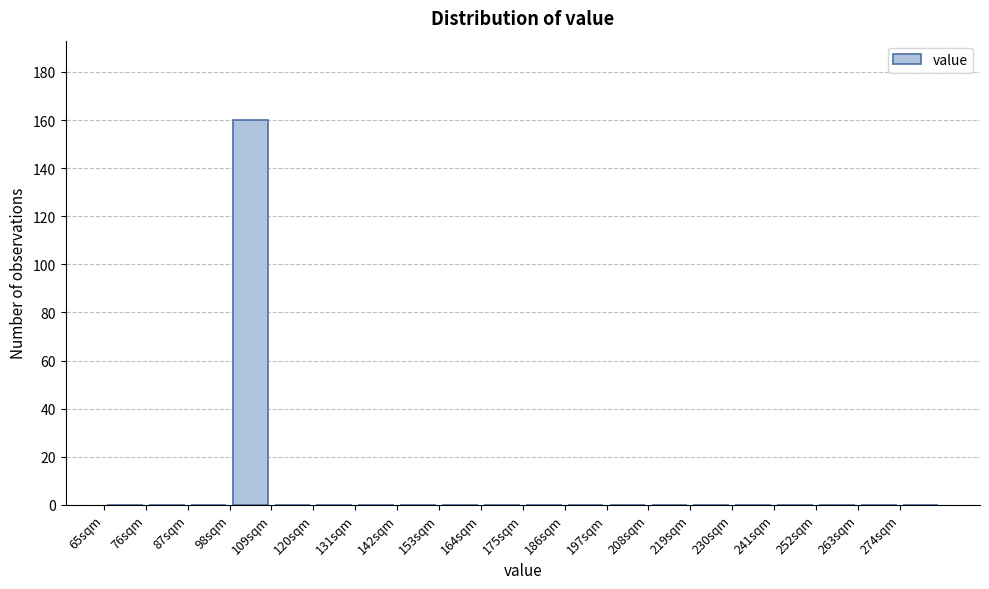

Reading left to right, list every bar in this chart as the range it spans on the x-axis followed by its height. Neither the bar edges nor the heights are printed on the chart, so give them approximately, as read against the axes.

65 to 76: 0
76 to 87: 0
87 to 98: 0
98 to 109: 160
109 to 120: 0
120 to 131: 0
131 to 142: 0
142 to 153: 0
153 to 164: 0
164 to 175: 0
175 to 186: 0
186 to 197: 0
197 to 208: 0
208 to 219: 0
219 to 230: 0
230 to 241: 0
241 to 252: 0
252 to 263: 0
263 to 274: 0
274 to 285: 0